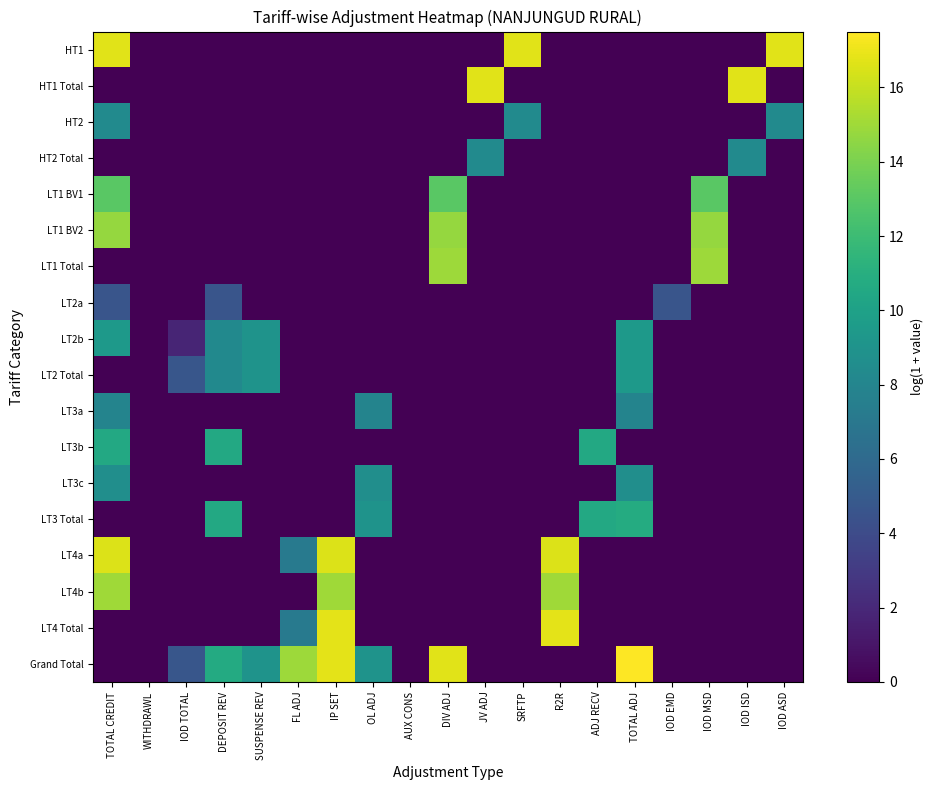

At DEPOSIT REV, list the series in order from largest to smallest.

Grand Total, LT3b, LT3 Total, LT2b, LT2 Total, LT2a, HT1, HT1 Total, HT2, HT2 Total, LT1 BV1, LT1 BV2, LT1 Total, LT3a, LT3c, LT4a, LT4b, LT4 Total